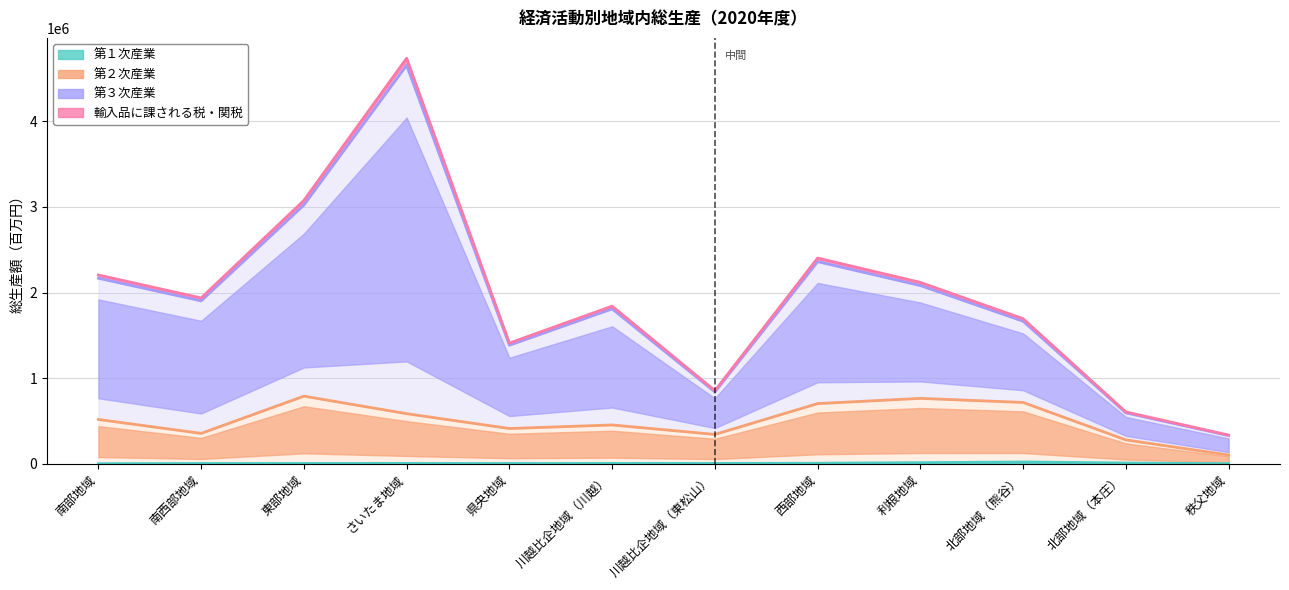

How many data points in 第２次産業 are above 518337?

5